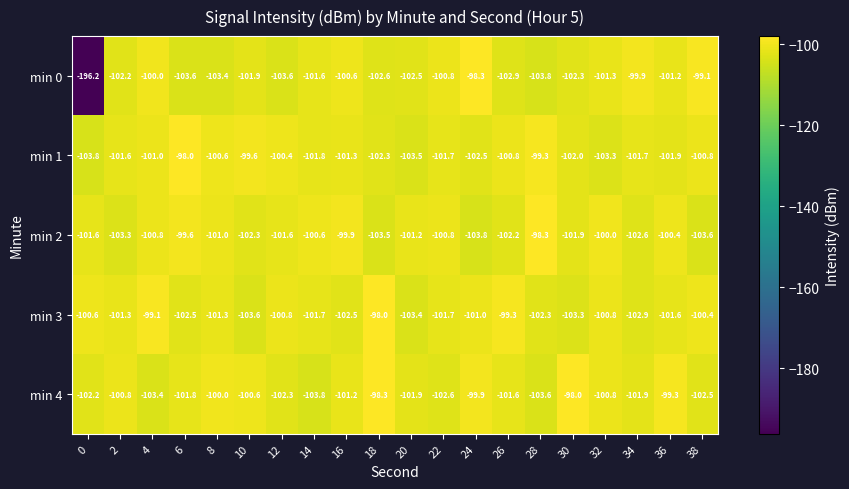

Which series has the largest total across all categories?

min 4